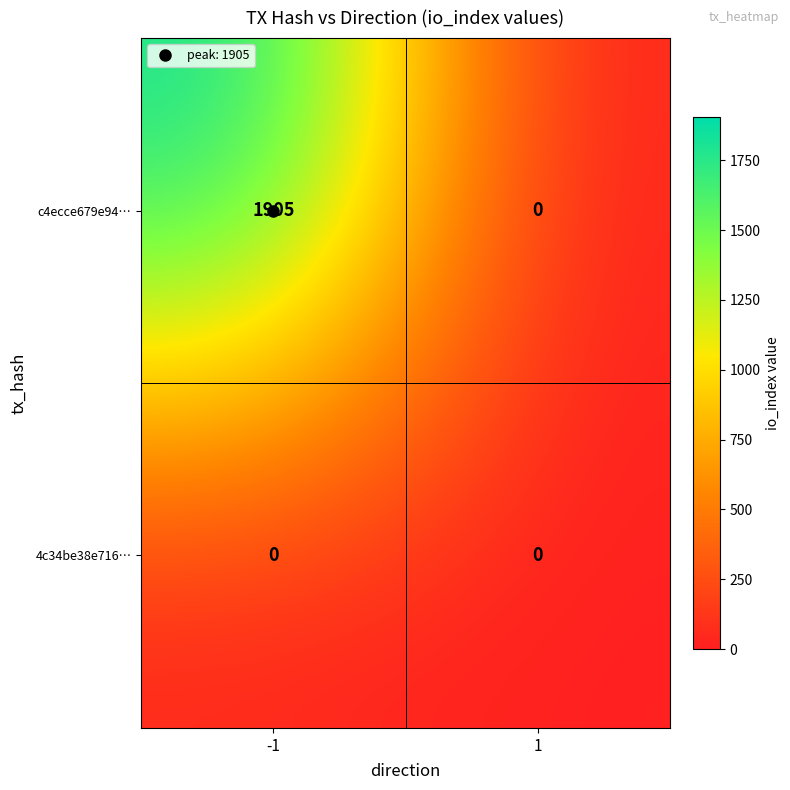

Rank the series by their maximum value, from highest to lowest.

c4ecce679e94…, 4c34be38e716…